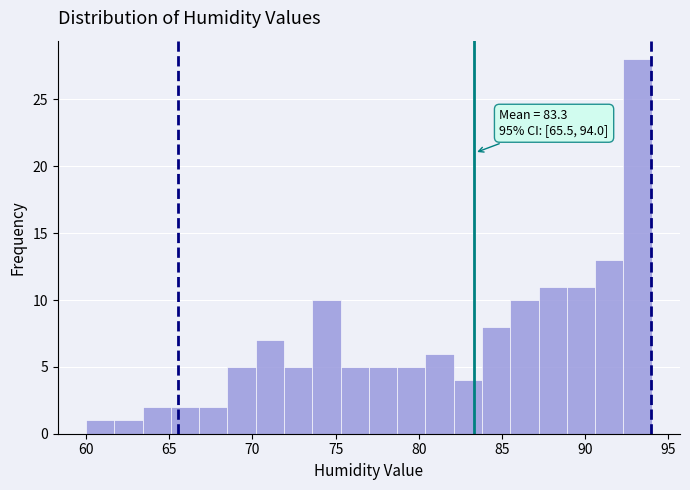

Around what value on the x-axis is the tallest bar? Give the approximate position of its centre, as read against the axis.

93.0